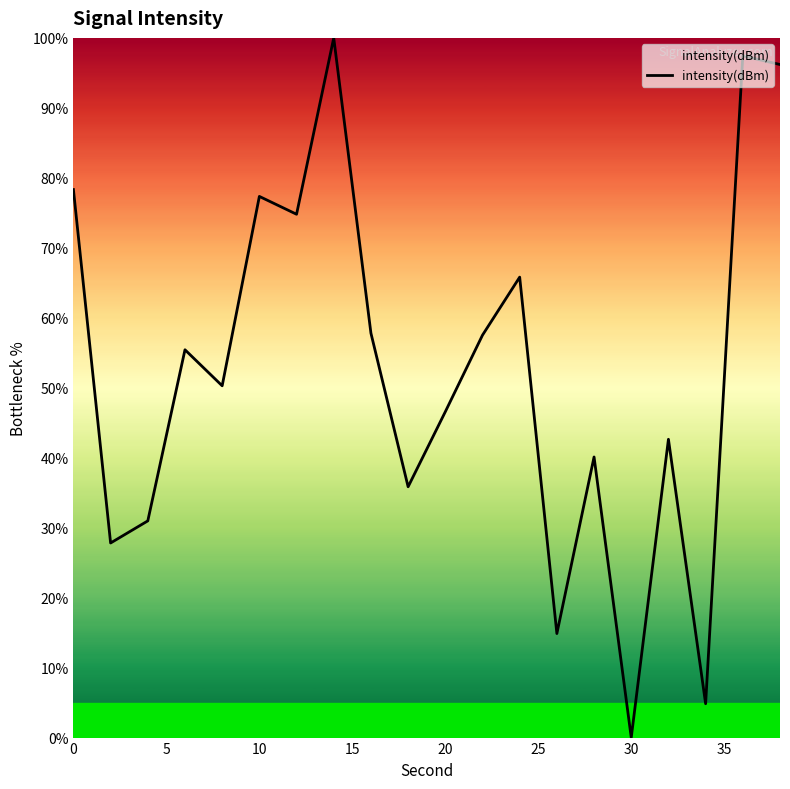

What is the difference between the maximum and minimum values?

100.0